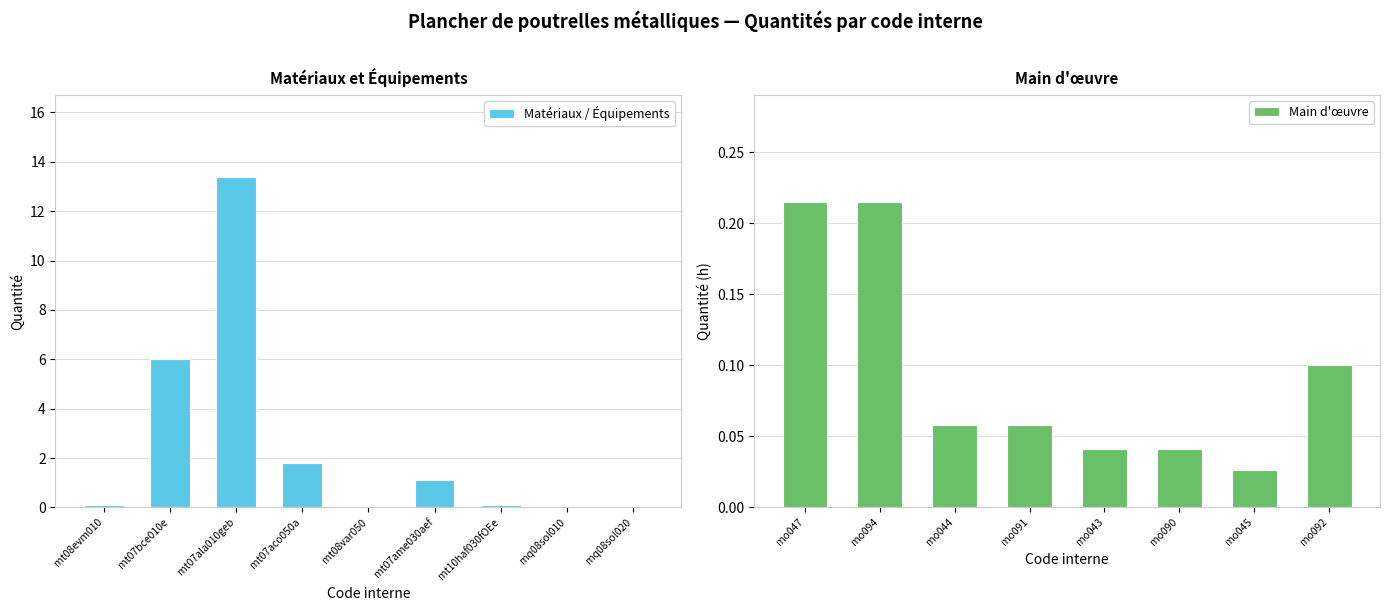

List the labels in order of value, largest first.

mt07ala010geb, mt07bce010e, mt07aco050a, mt07ame030aef, mo047, mo094, mt08evm010, mo092, mt10haf030fOEe, mo044, mo091, mo043, mo090, mo045, mt08var050, mq08sol020, mq08sol010